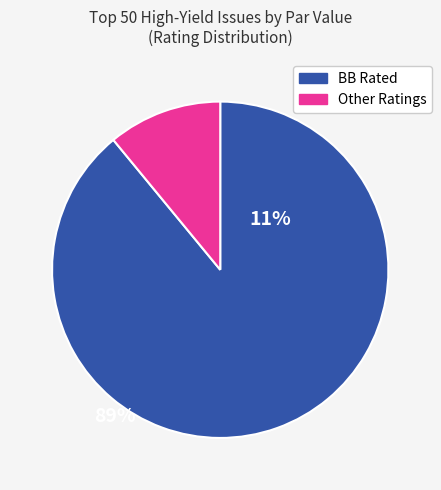

Is there a majority slice in this chart?

Yes